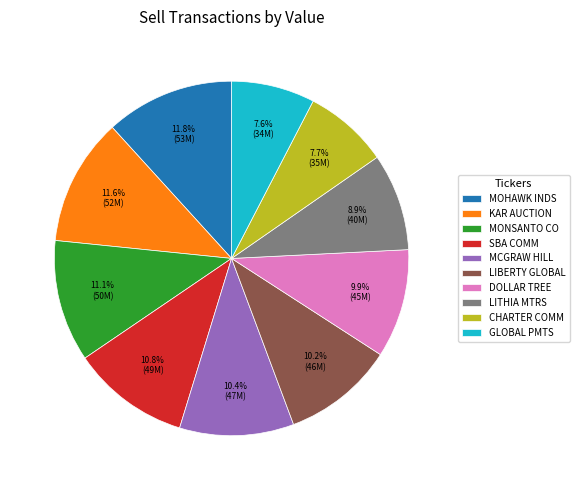

Between MCGRAW HILL and MONSANTO CO, which is larger?

MONSANTO CO